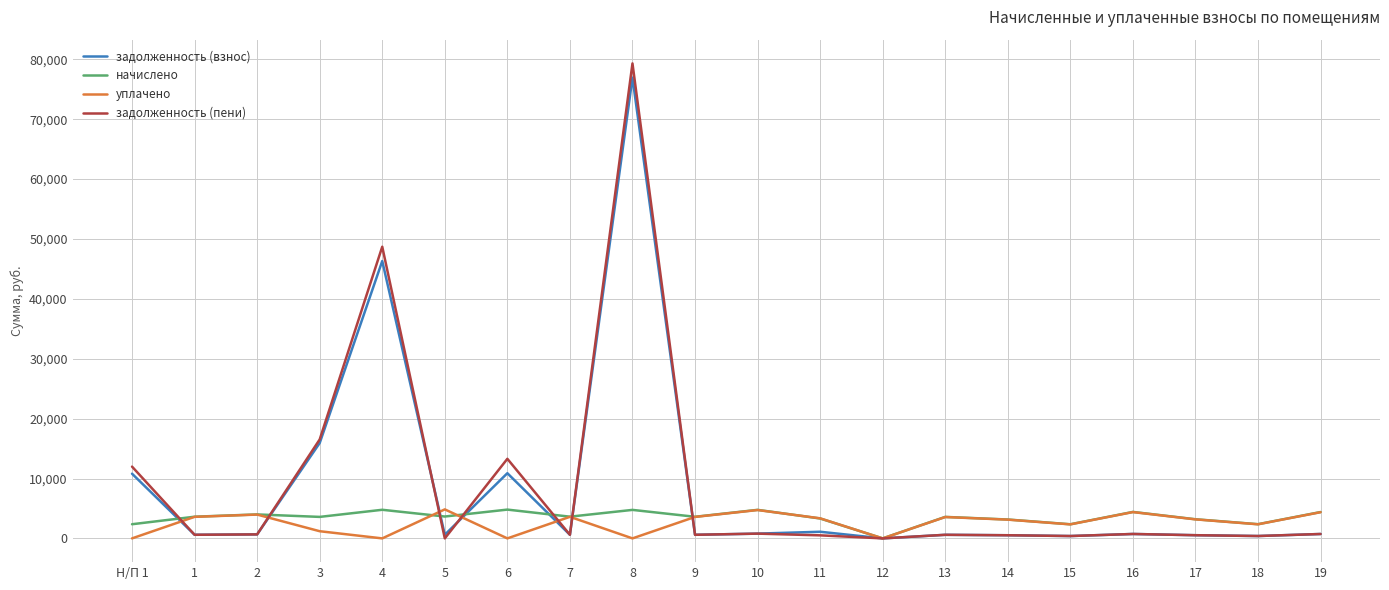

At which category is the sum across all series the highest?

8